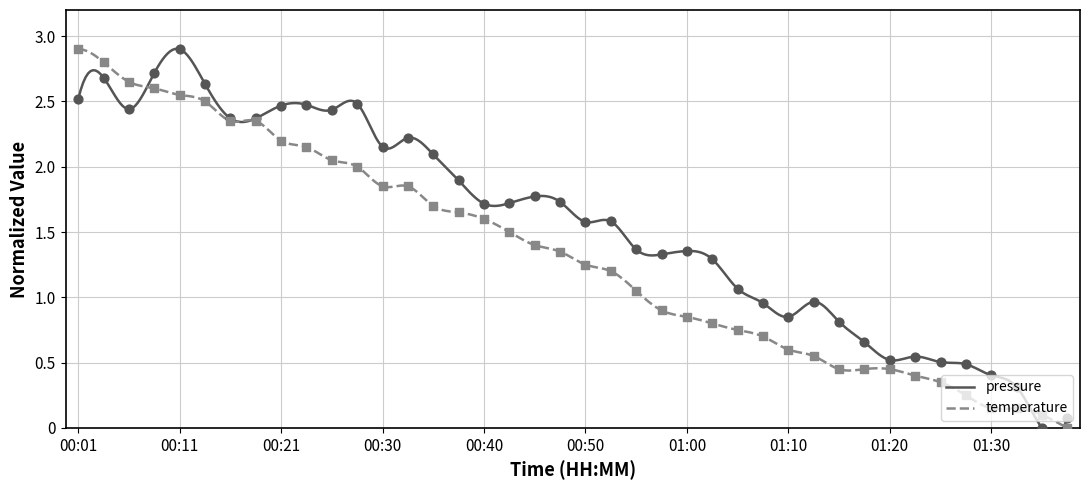

What are all the series names shown in the legend?

pressure, temperature